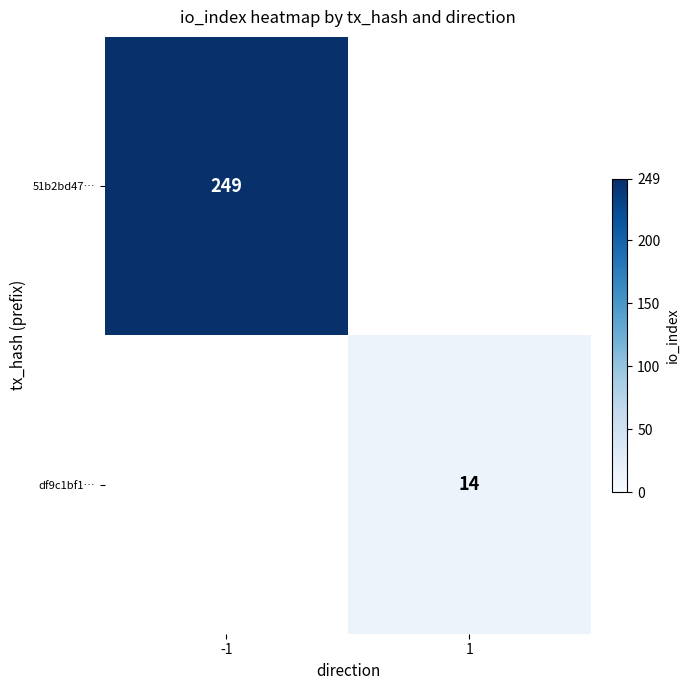

The value of 51b2bd47… at -1 is 249. True or false?

True